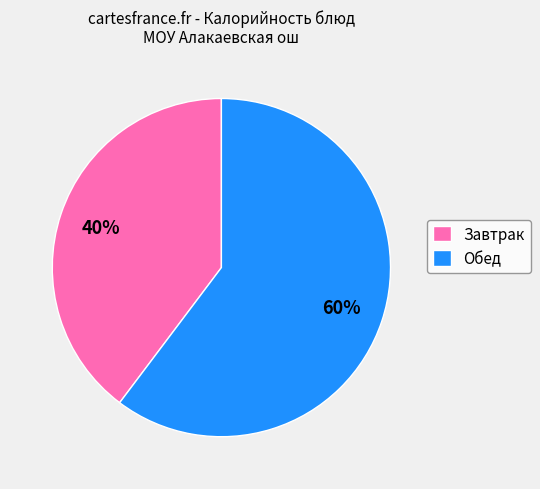

To the nearest percent, what is the average slice percentage?

50%